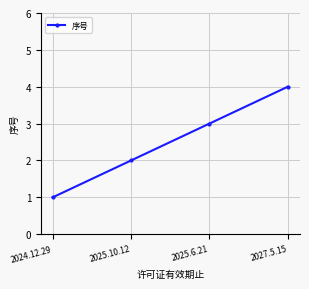

What is the greatest value displayed?

4